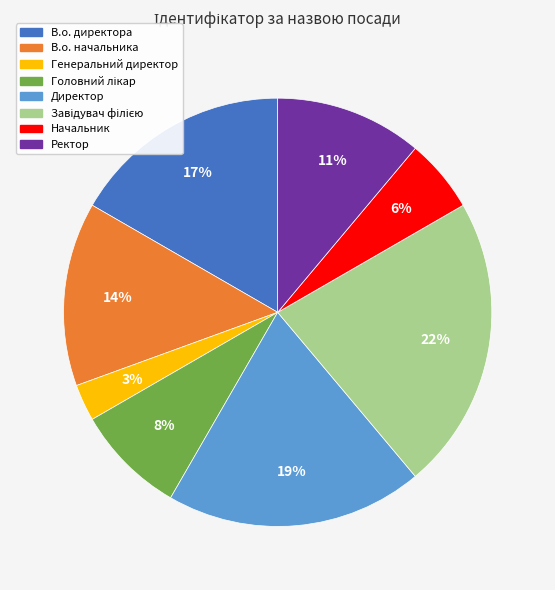

Is В.о. начальника the majority of the pie?

No